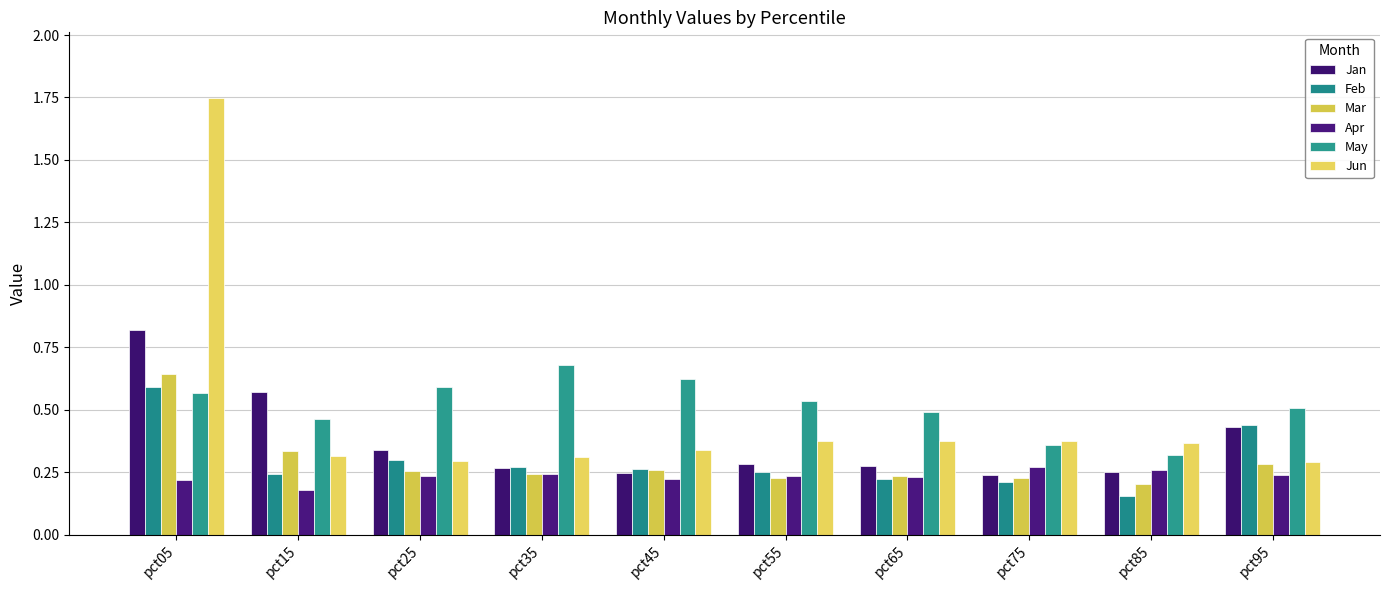

At which label does Feb reach its peak?

pct05